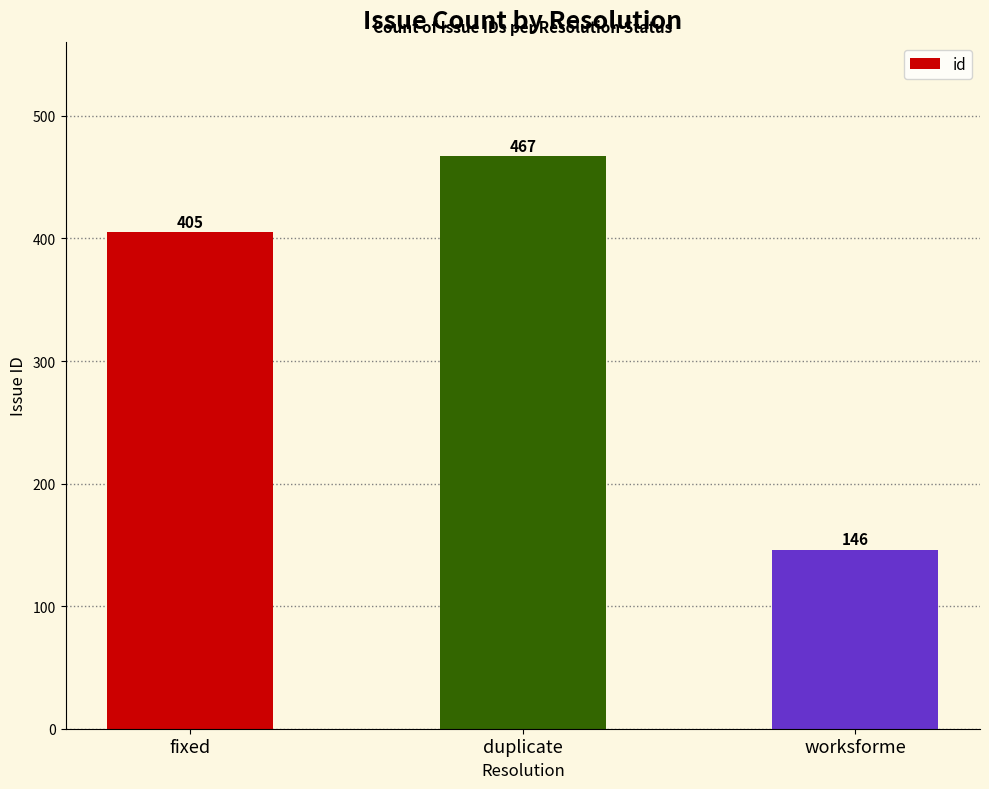

What is the sum of the values at duplicate and fixed?

872